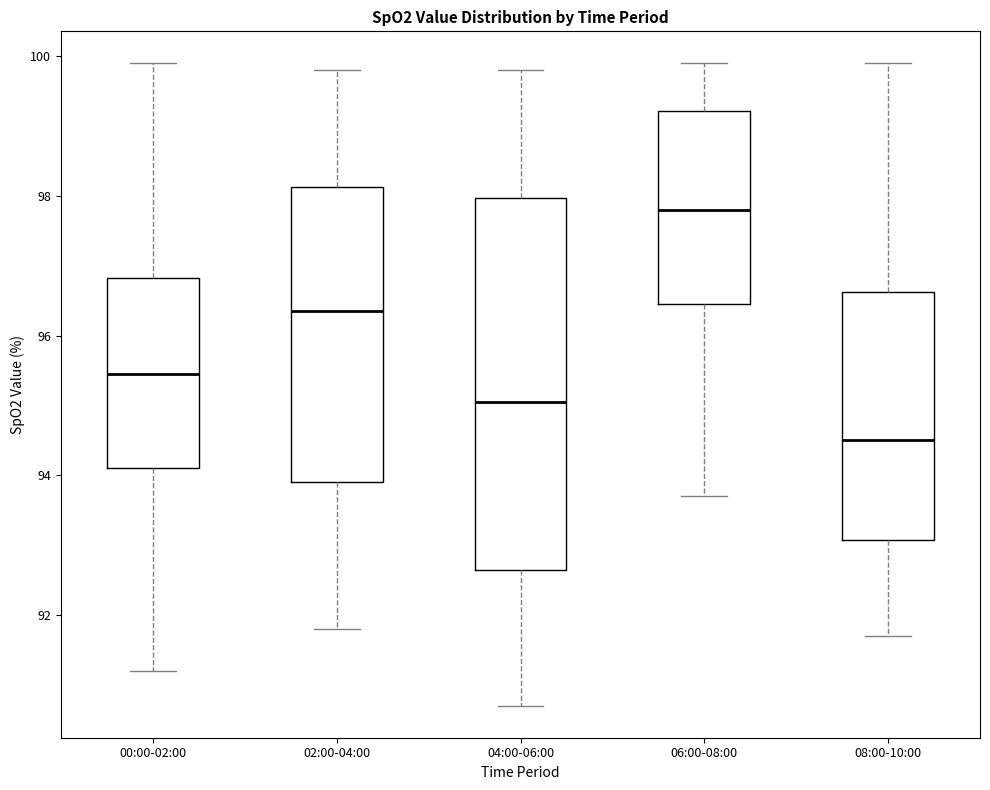

Which box is the tallest, from its lower edge to its upper edge?

04:00-06:00